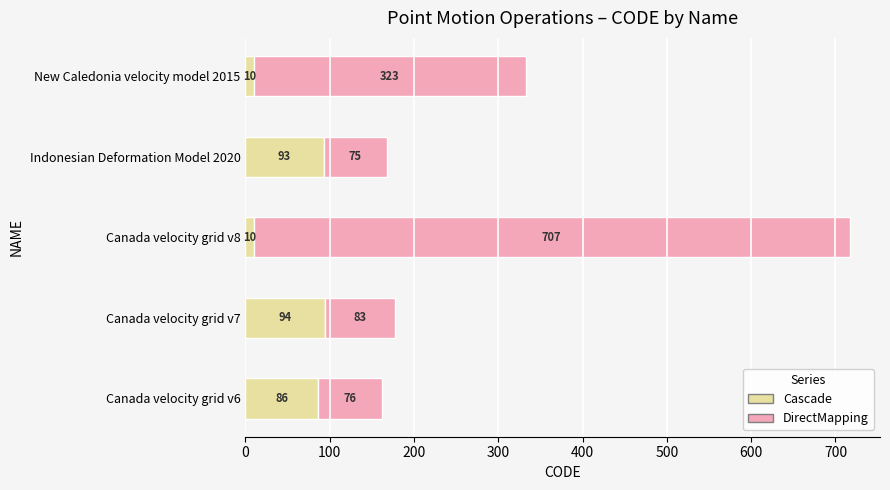

What is the sum of all Cascade values?

293